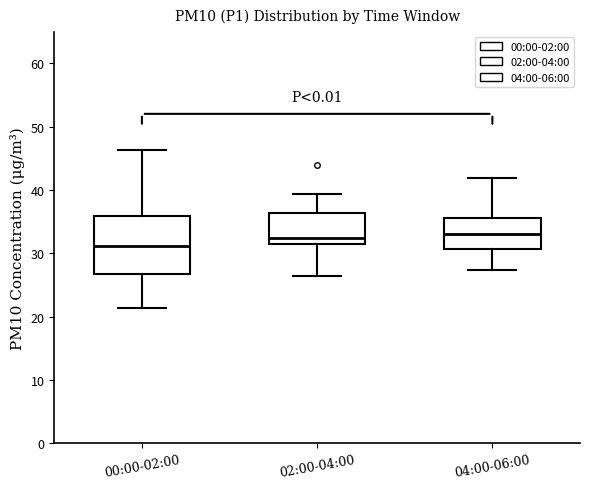

Where does the lower whisker of the box for 00:00-02:00 end on the y-axis? The values are not printed on the chart, so give them approximately, as read against the axis.

21